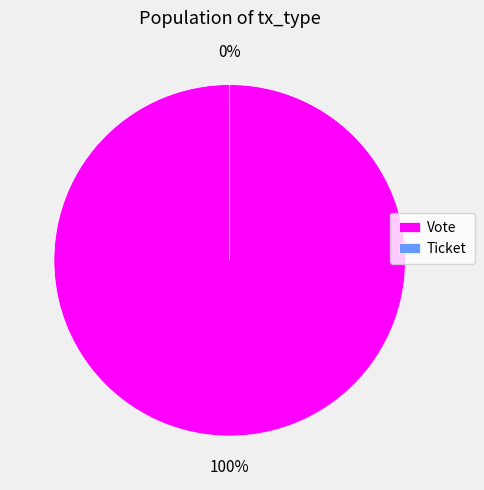

True or false: Vote accounts for 100% of the total.

True